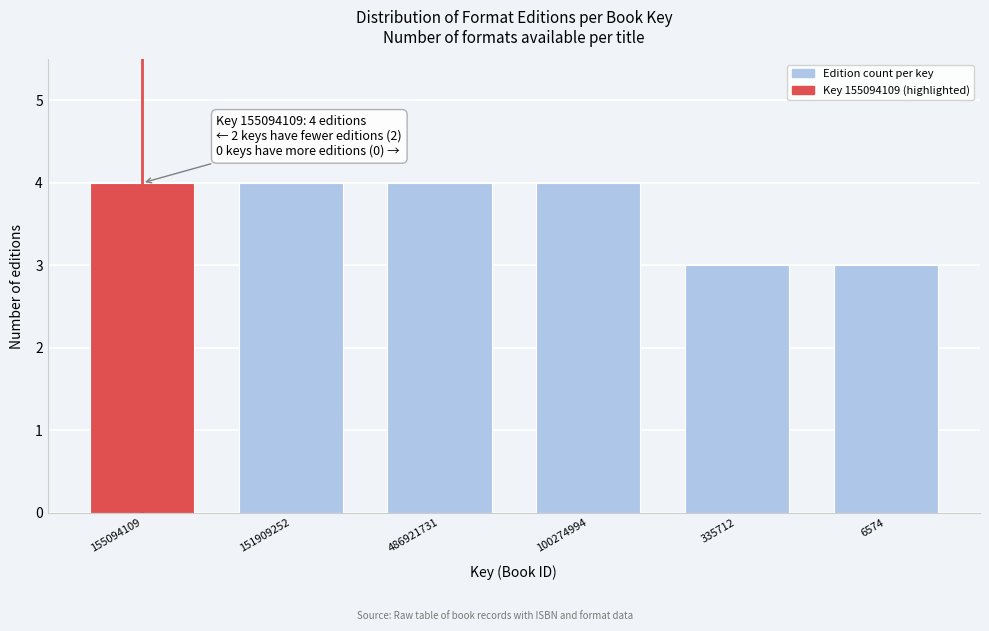

Reading left to right, extract all data points from this chart.

4	4	4	4	3	3